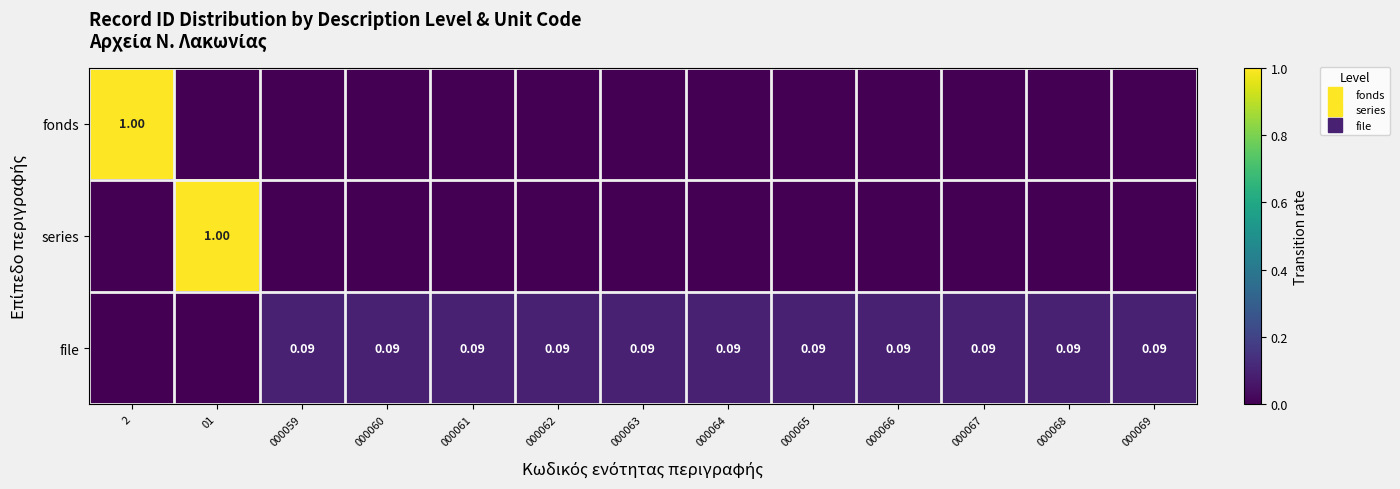

The file series shows 0.0 at 000062. True or false?

False